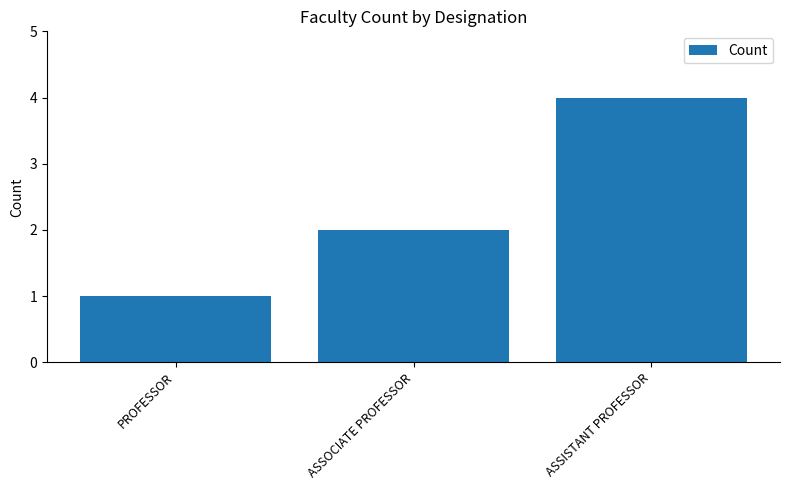

Approximately how many times larger is the value at ASSOCIATE PROFESSOR compared to ASSISTANT PROFESSOR?

0.5